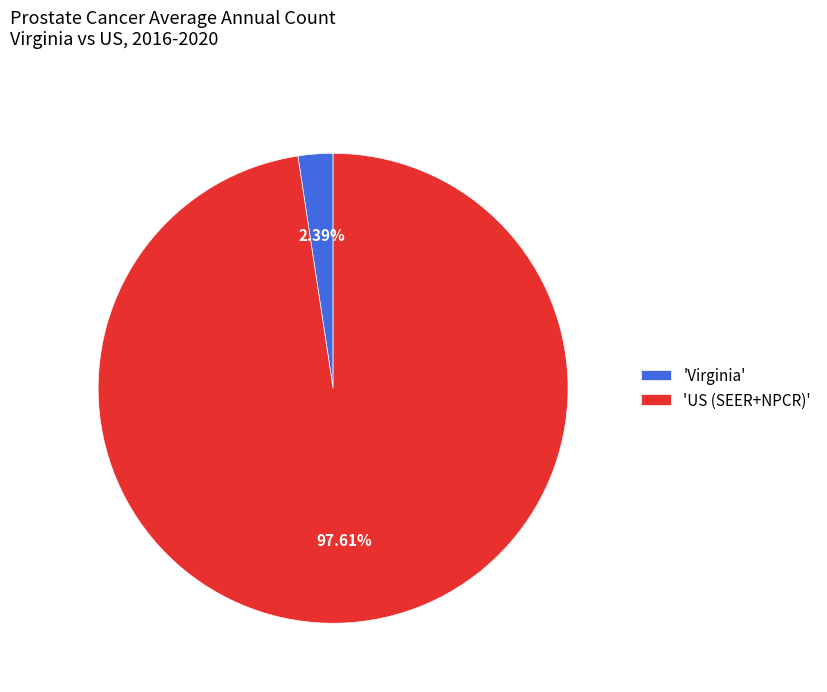

What is the largest slice in the pie chart?

'US (SEER+NPCR)'